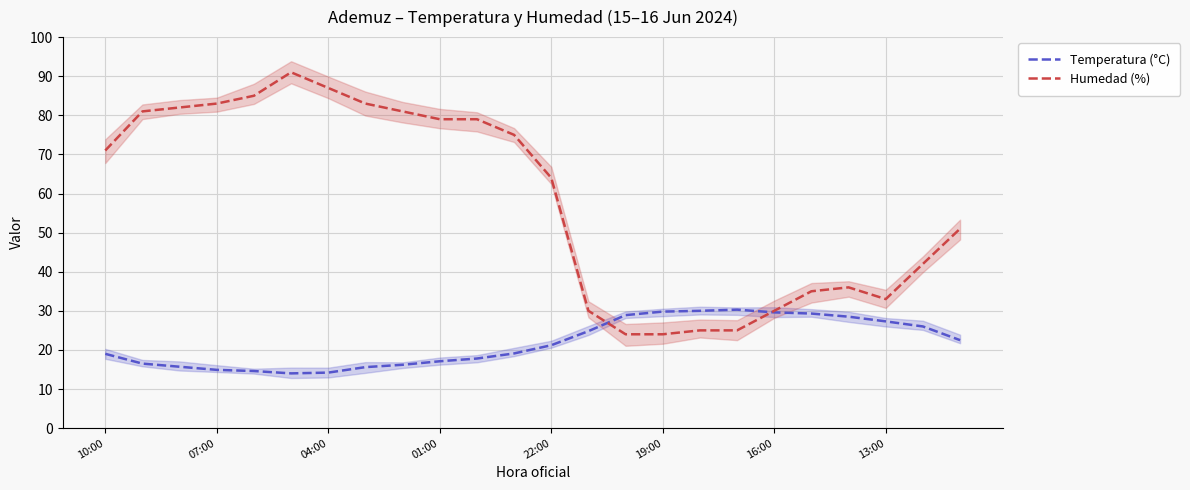

The value of Temperatura (°C) at 22:00 is 13.6. True or false?

False